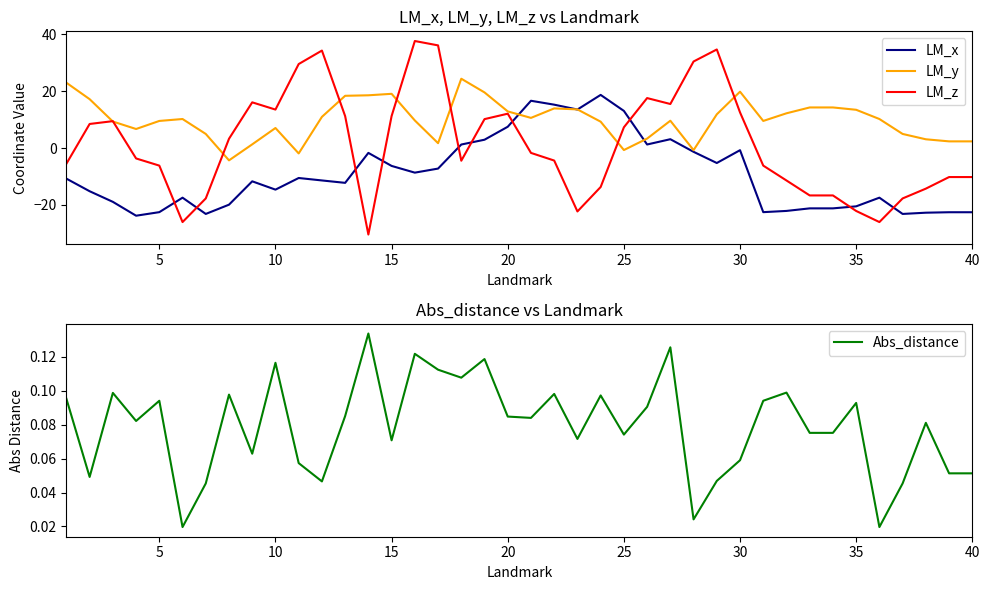

What is the value of the LM_x point at the 13th from the left?

-12.3